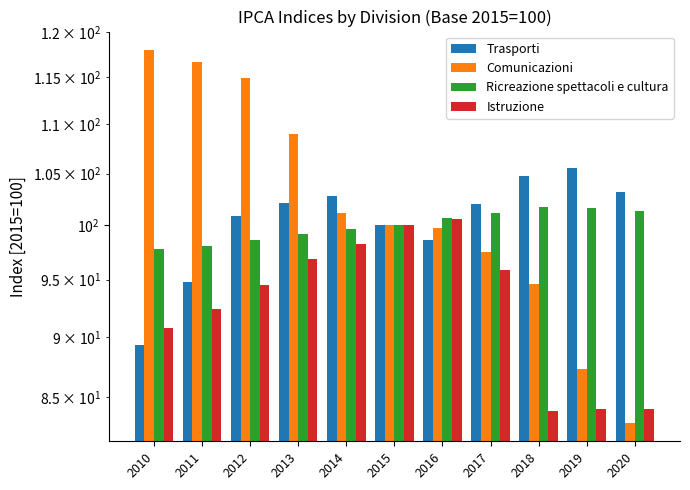

Which series has the widest spread of values?

Comunicazioni